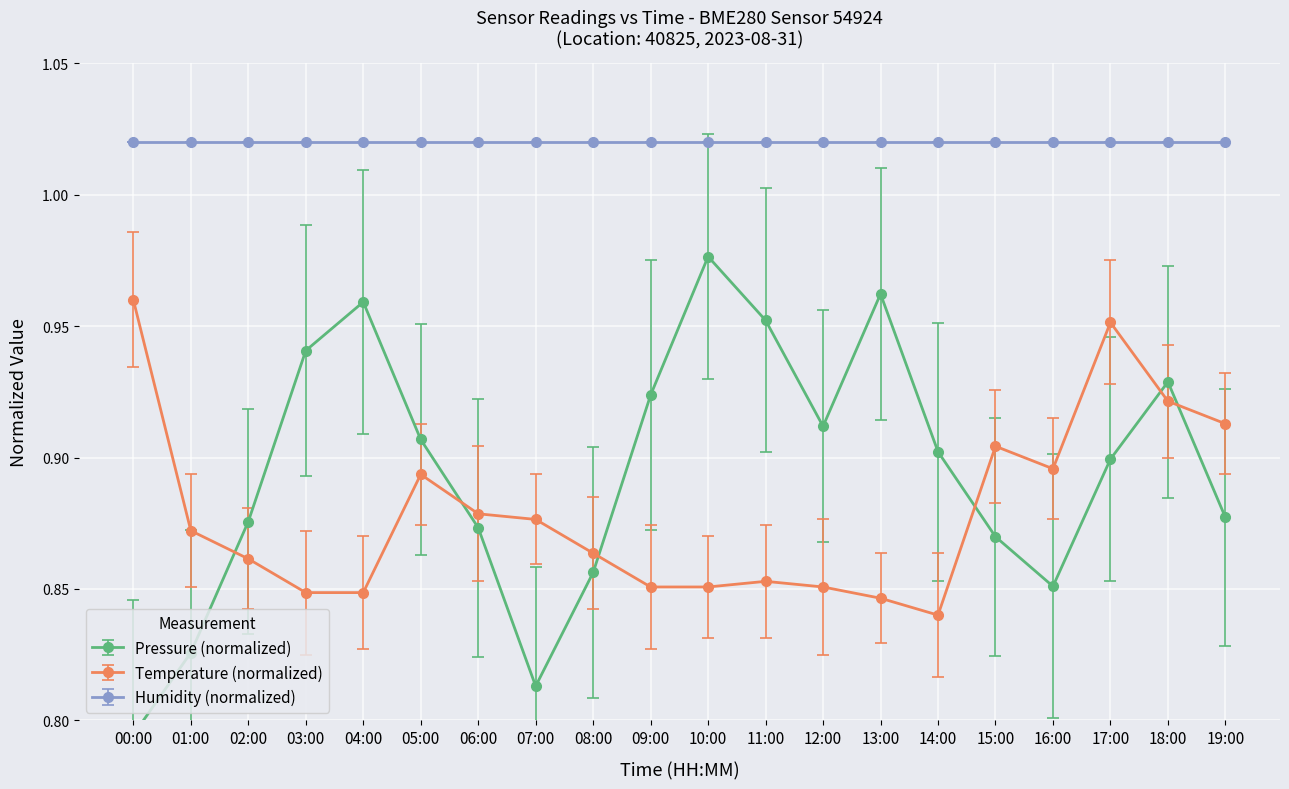

Rank the categories by temperature value from highest to lowest.

00:00, 17:00, 18:00, 19:00, 15:00, 16:00, 05:00, 06:00, 07:00, 01:00, 08:00, 02:00, 11:00, 09:00, 10:00, 12:00, 03:00, 04:00, 13:00, 14:00